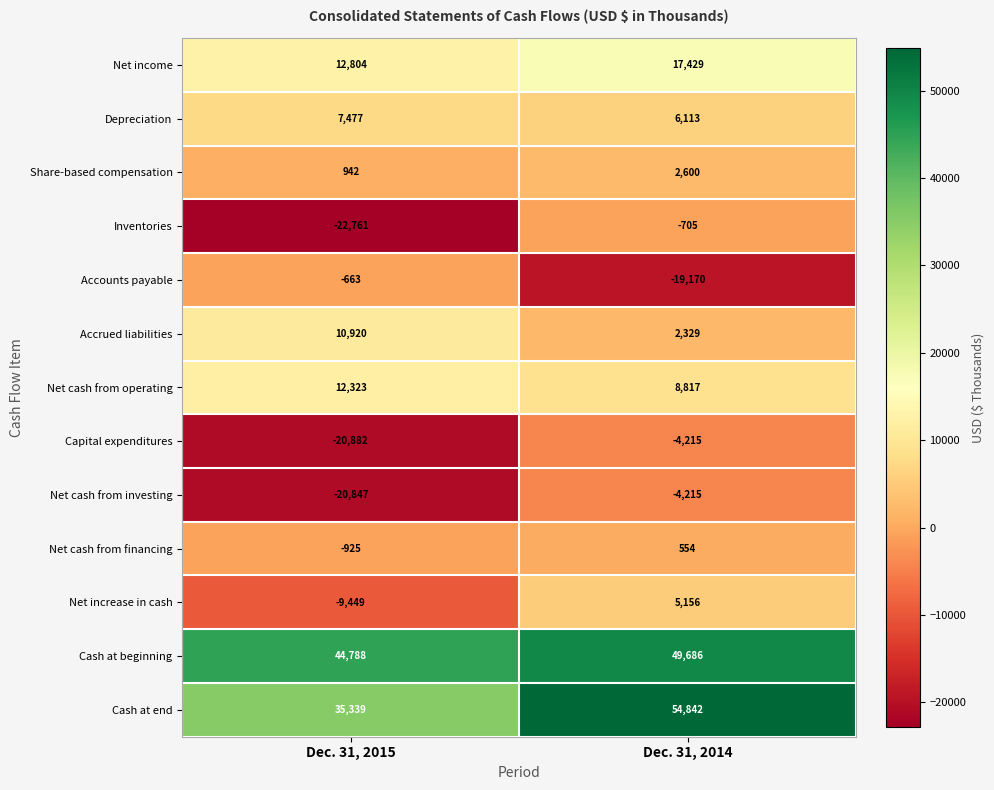

The Cash at end series shows 19943 at Dec. 31, 2015. True or false?

False